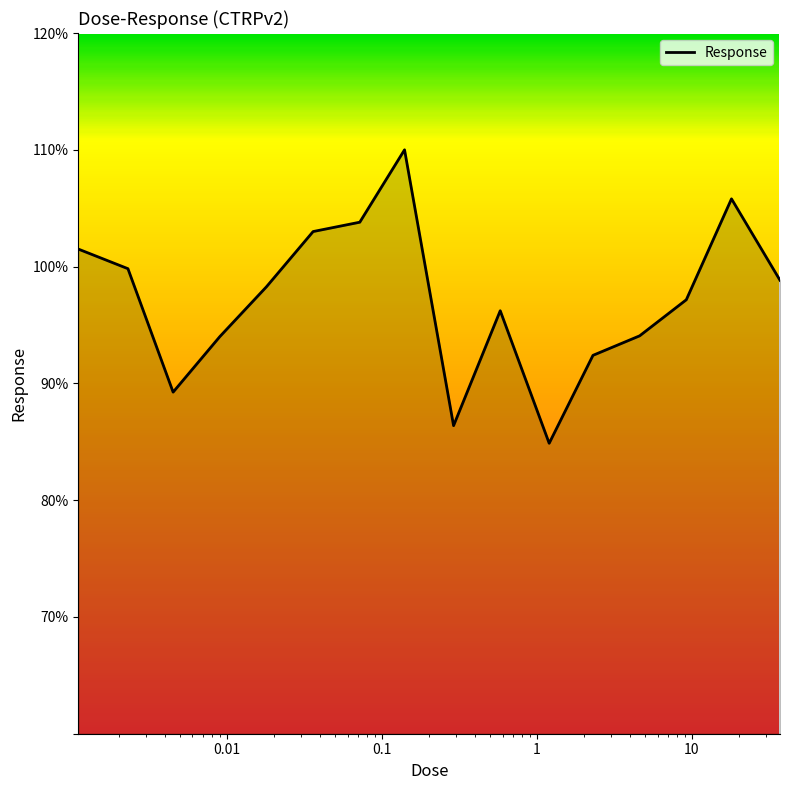

What is the difference between the maximum and minimum values?

25.1